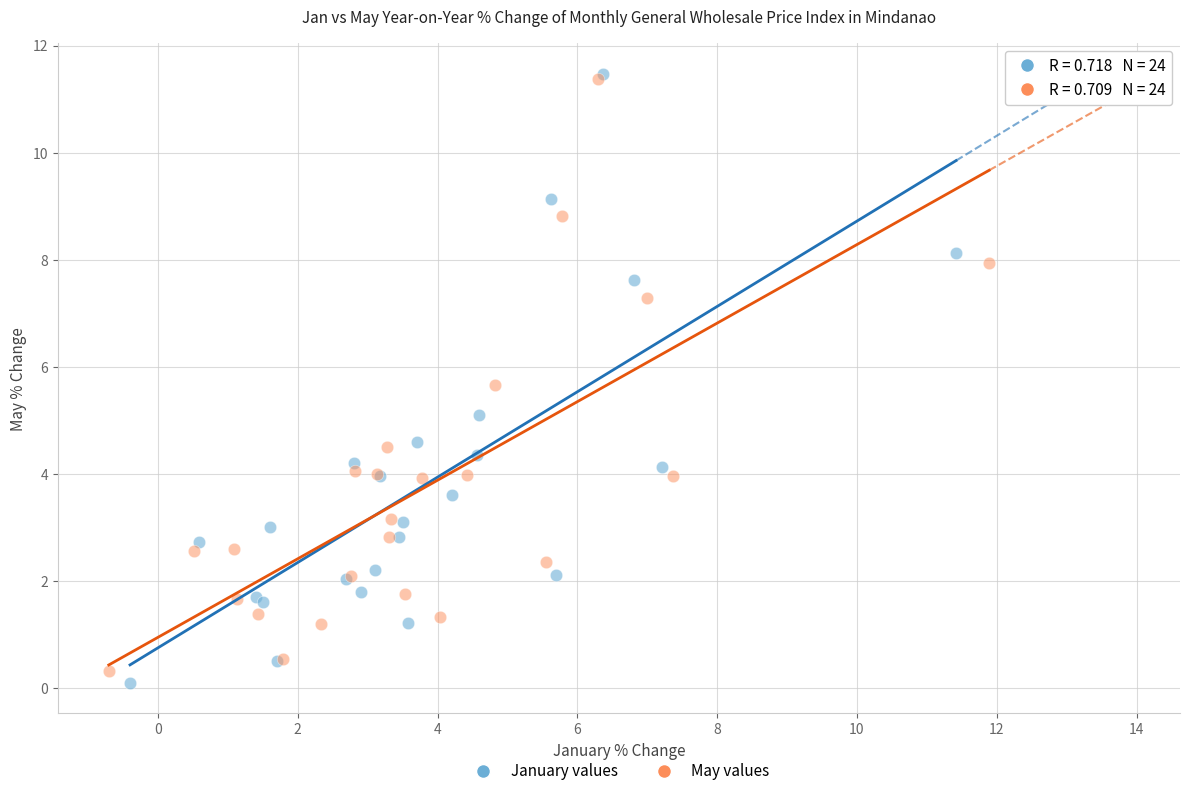

What are all the series names shown in the legend?

January values, May values